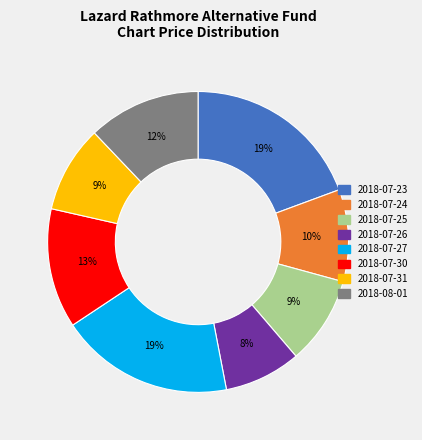

Do 2018-07-24 and 2018-08-01 together represent more than half of the pie?

No